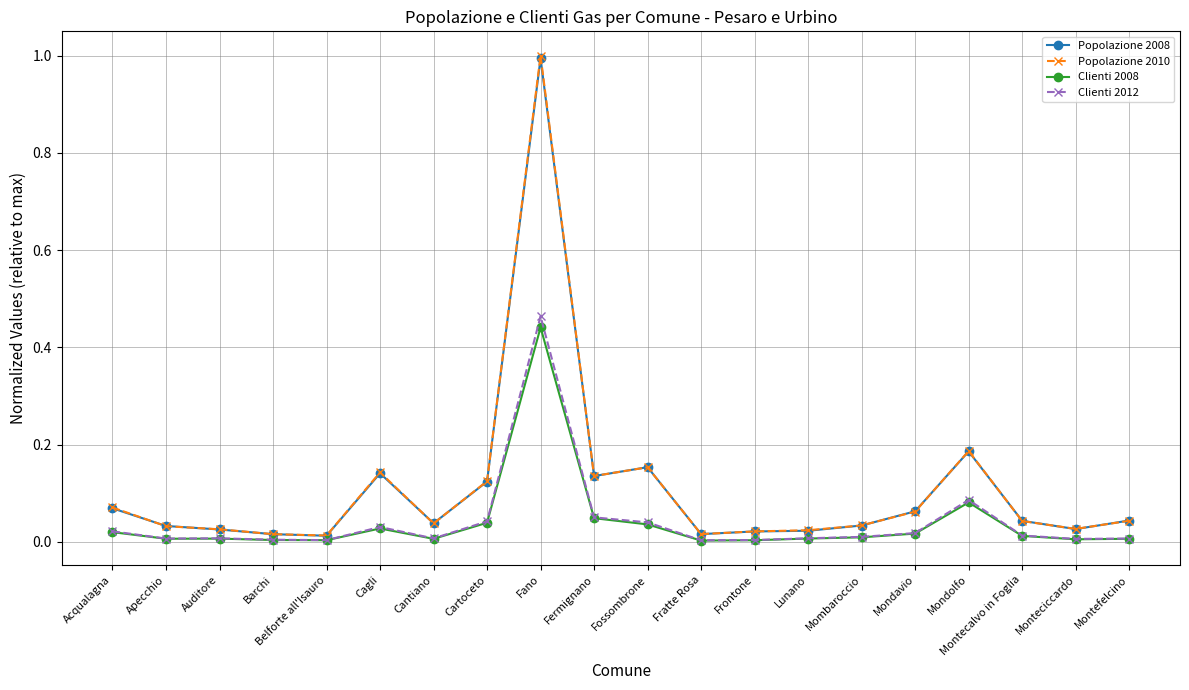

What are all the series names shown in the legend?

Popolazione 2008, Popolazione 2010, Clienti 2008, Clienti 2012